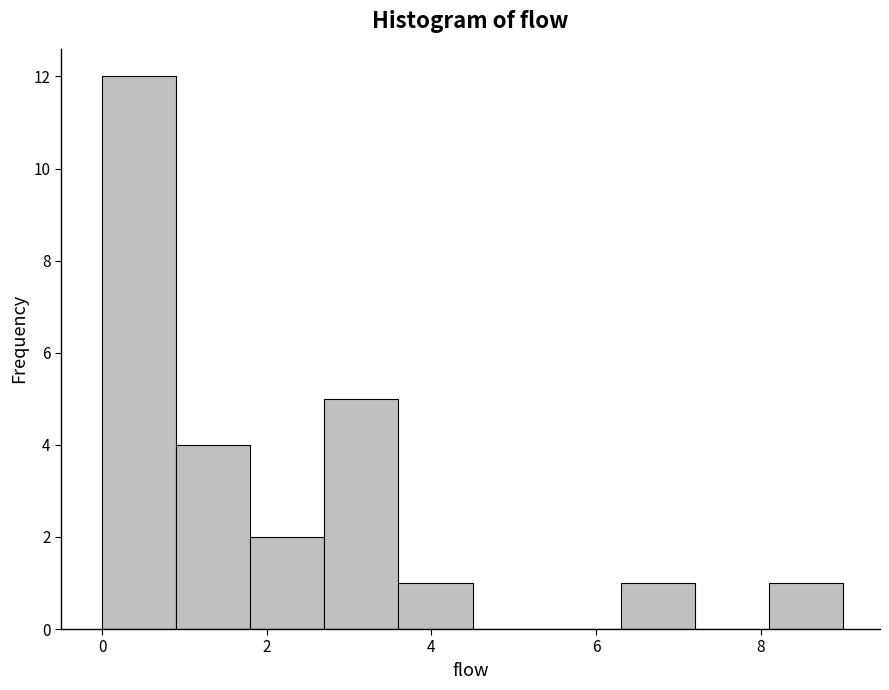

Reading left to right, list every bar in this chart as the range it spans on the x-axis followed by its height. Neither the bar edges nor the heights are printed on the chart, so give them approximately, as read against the axes.

0.0 to 0.9: 12
0.9 to 1.8: 4
1.8 to 2.7: 2
2.7 to 3.6: 5
3.6 to 4.5: 1
4.5 to 5.4: 0
5.4 to 6.3: 0
6.3 to 7.2: 1
7.2 to 8.1: 0
8.1 to 9.0: 1